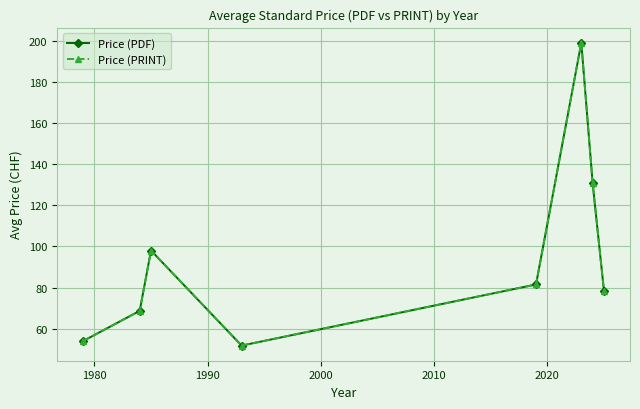

Reading left to right, what are all the values shown in this chart?

Price (PDF): 54.0	68.7	98.0	51.8	81.5	199.0	130.8	78.4
Price (PRINT): 54.0	68.7	98.0	51.8	81.5	199.0	130.8	78.4